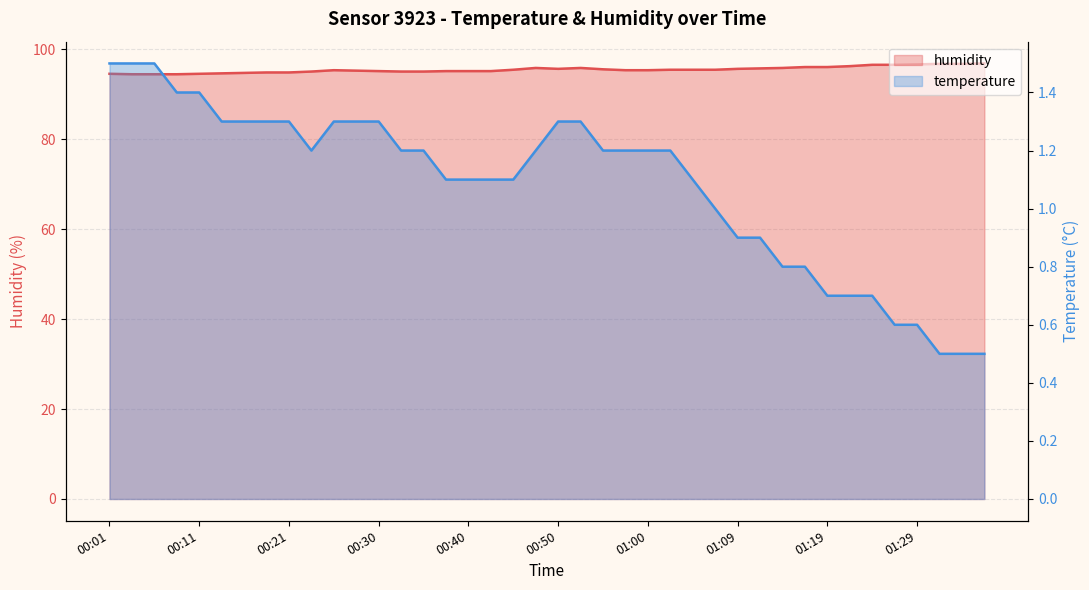

What is the greatest value displayed?

96.8